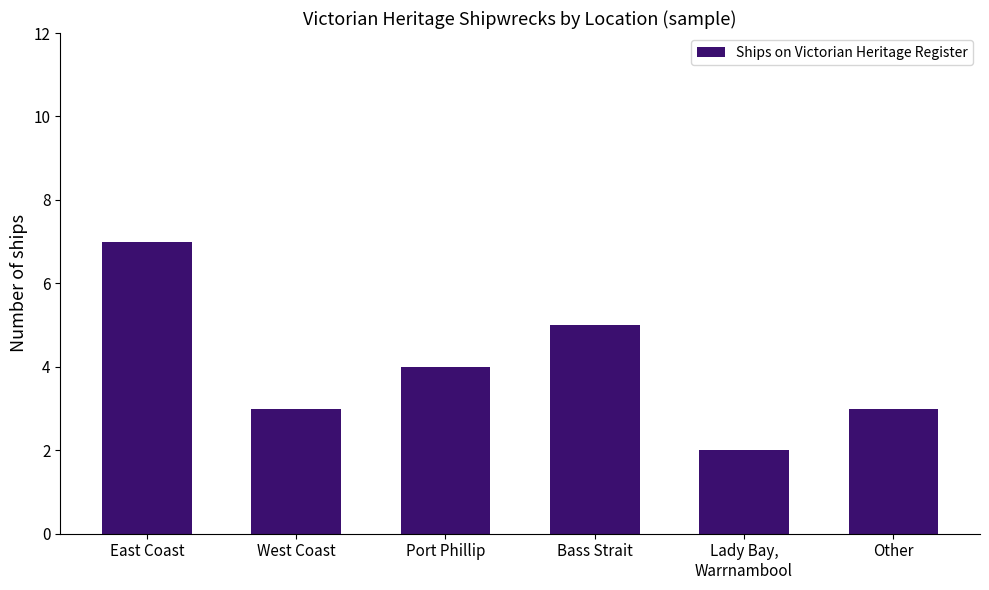

Between Port Phillip and East Coast, which is larger?

East Coast